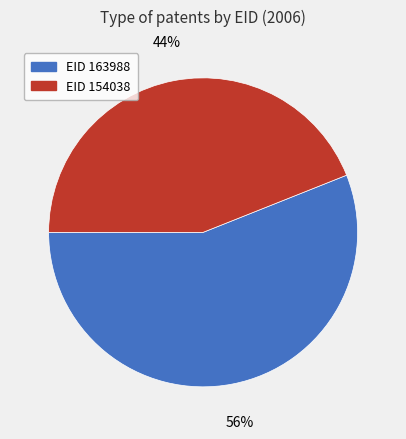

To the nearest percent, what is the difference between the largest and smallest slice percentages?

12%